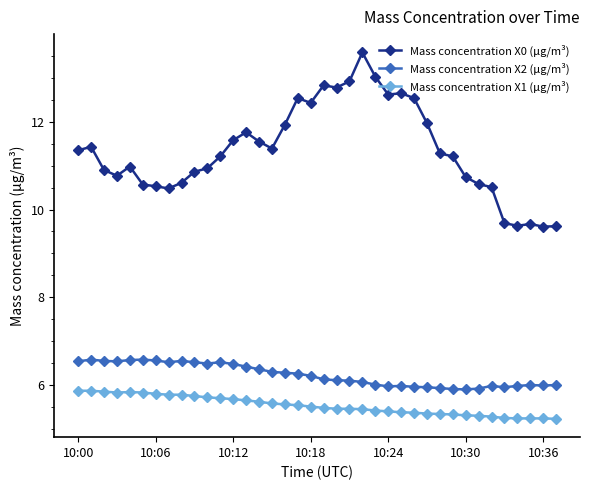

True or false: Mass concentration X0 (μg/m³) has more than 1 points higher than both neighbors.

True